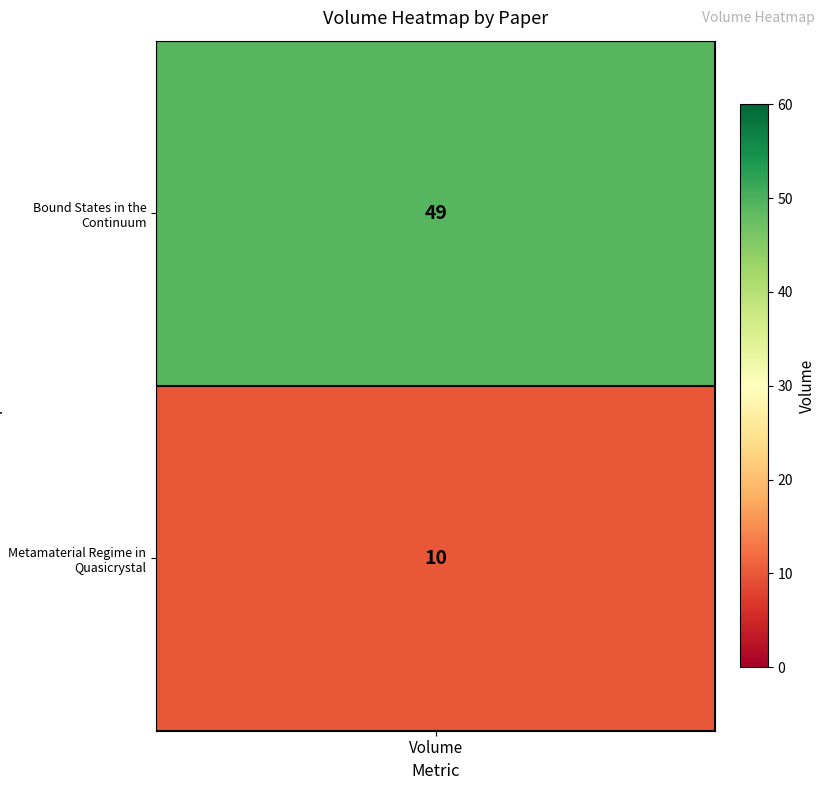

What is the smallest value displayed?

10